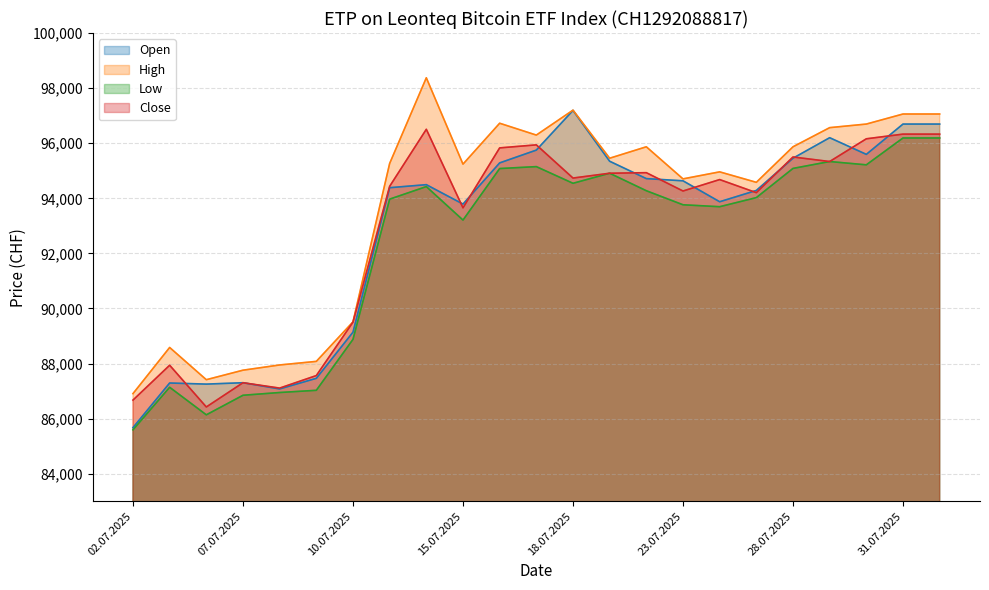

What value does the Open series have at 17.07.2025, to the nearest 50?

95750